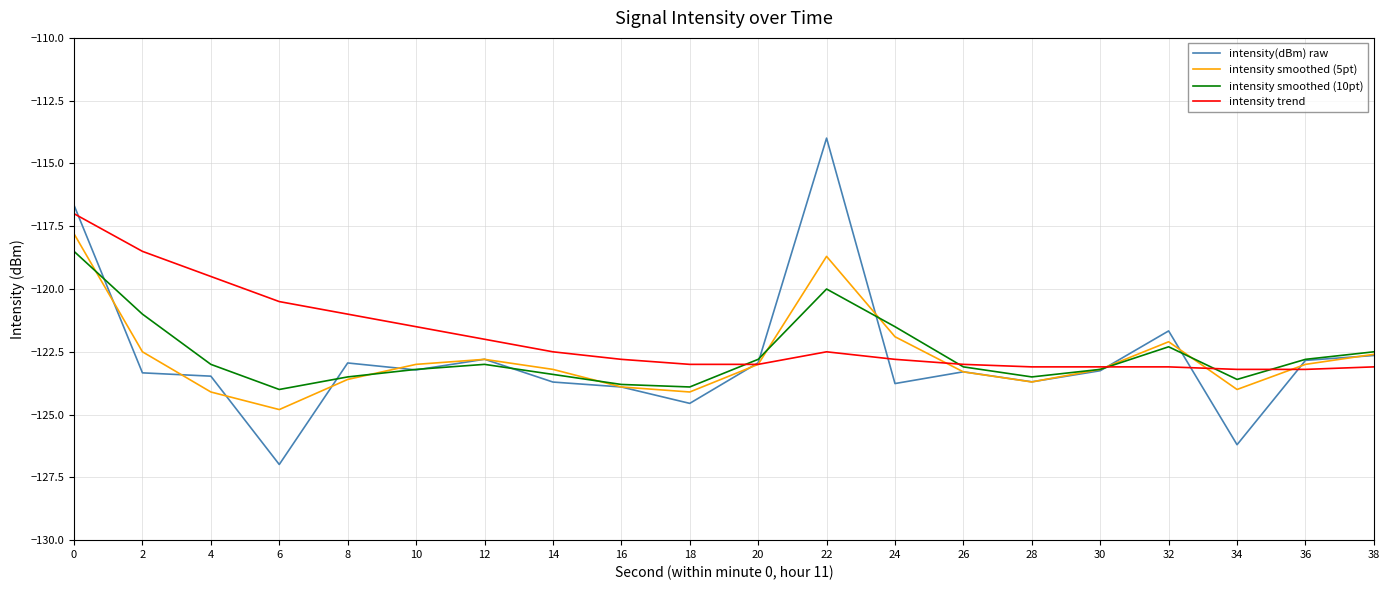

Which series has the largest range (max minus min)?

intensity(dBm) raw